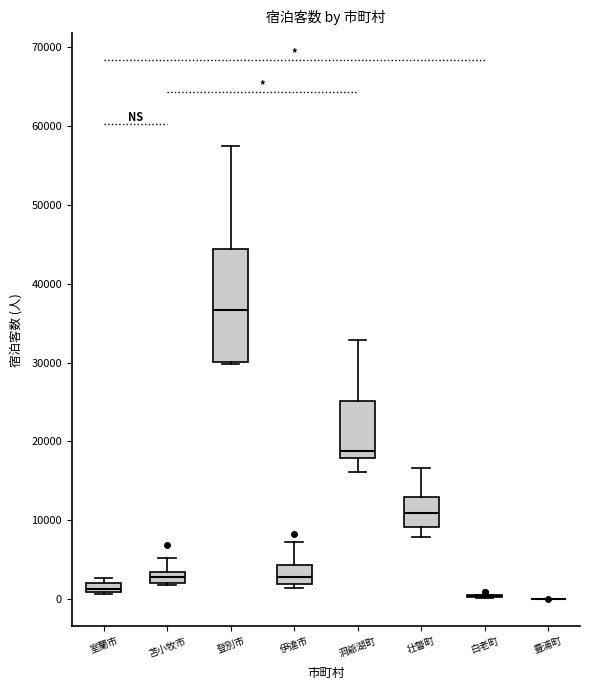

Where is the lower edge of the box for 壮瞥町 on the y-axis? The values are not printed on the chart, so give them approximately, as read against the axis.

9000